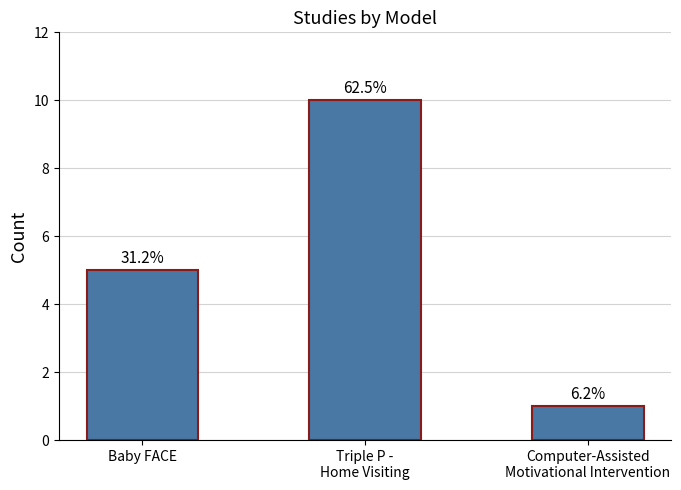

Reading right to left, list all the values displayed in this chart.

1	10	5